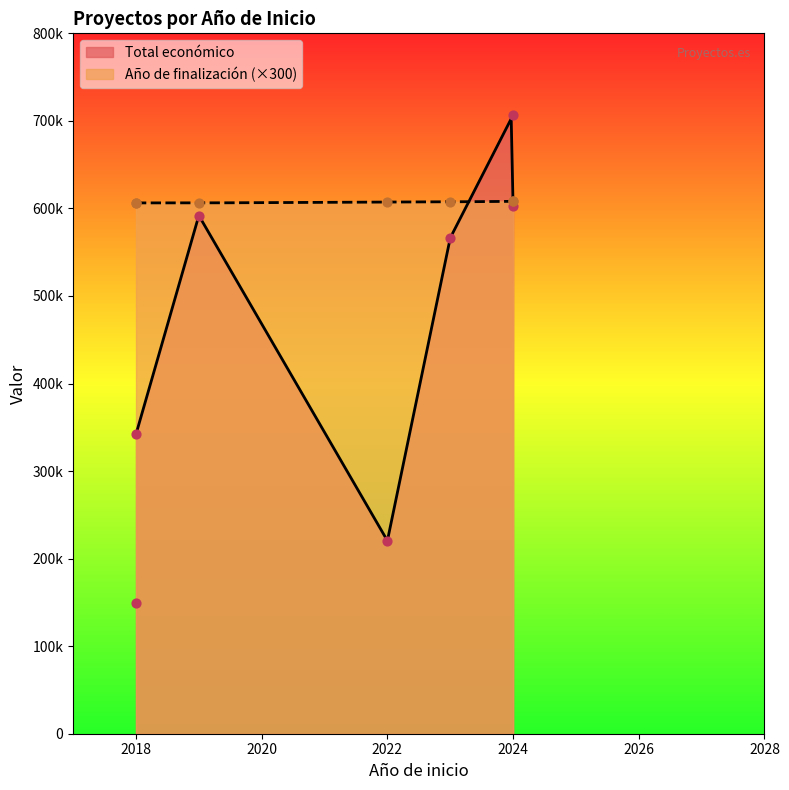

Which series has the largest Y range (max minus min)?

Total económico